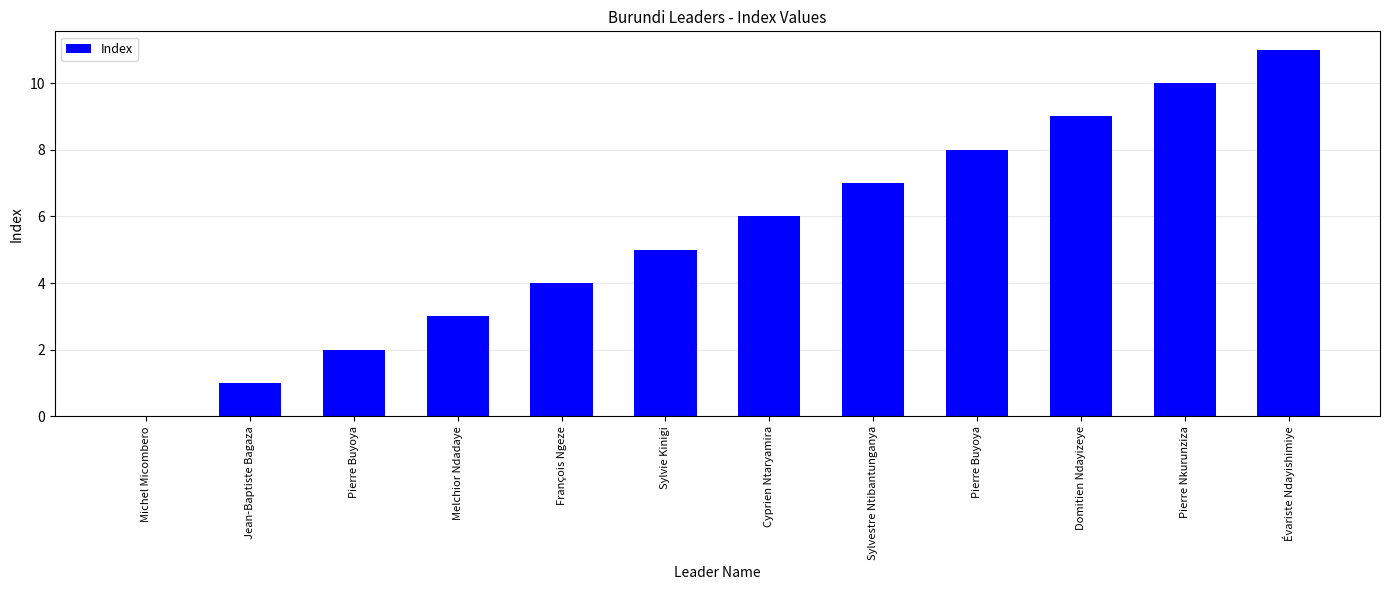

At which category does the chart reach its peak across all series?

Évariste Ndayishimiye